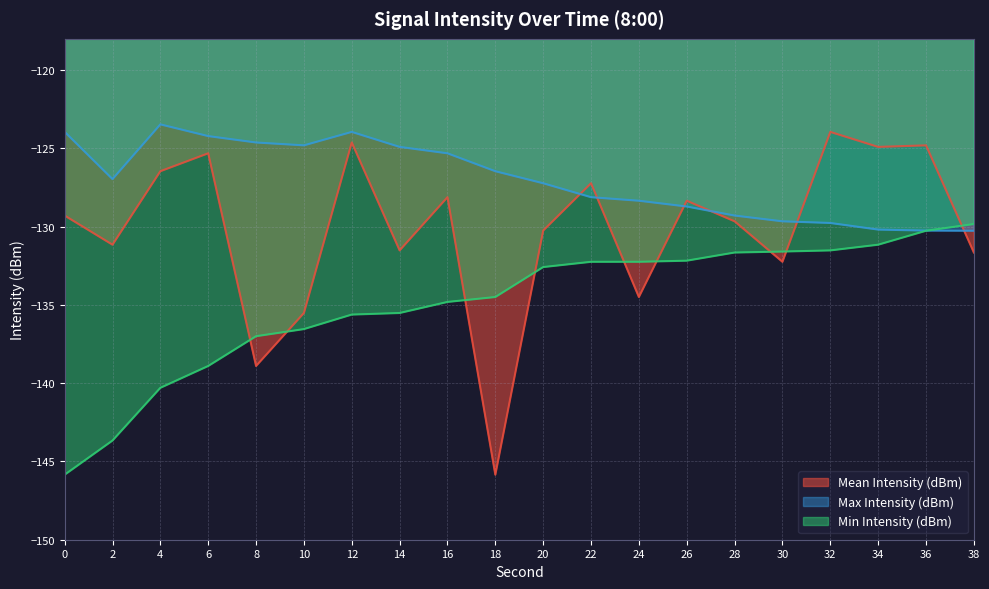

How many values in the Mean Intensity (dBm) series exceed -129?

9